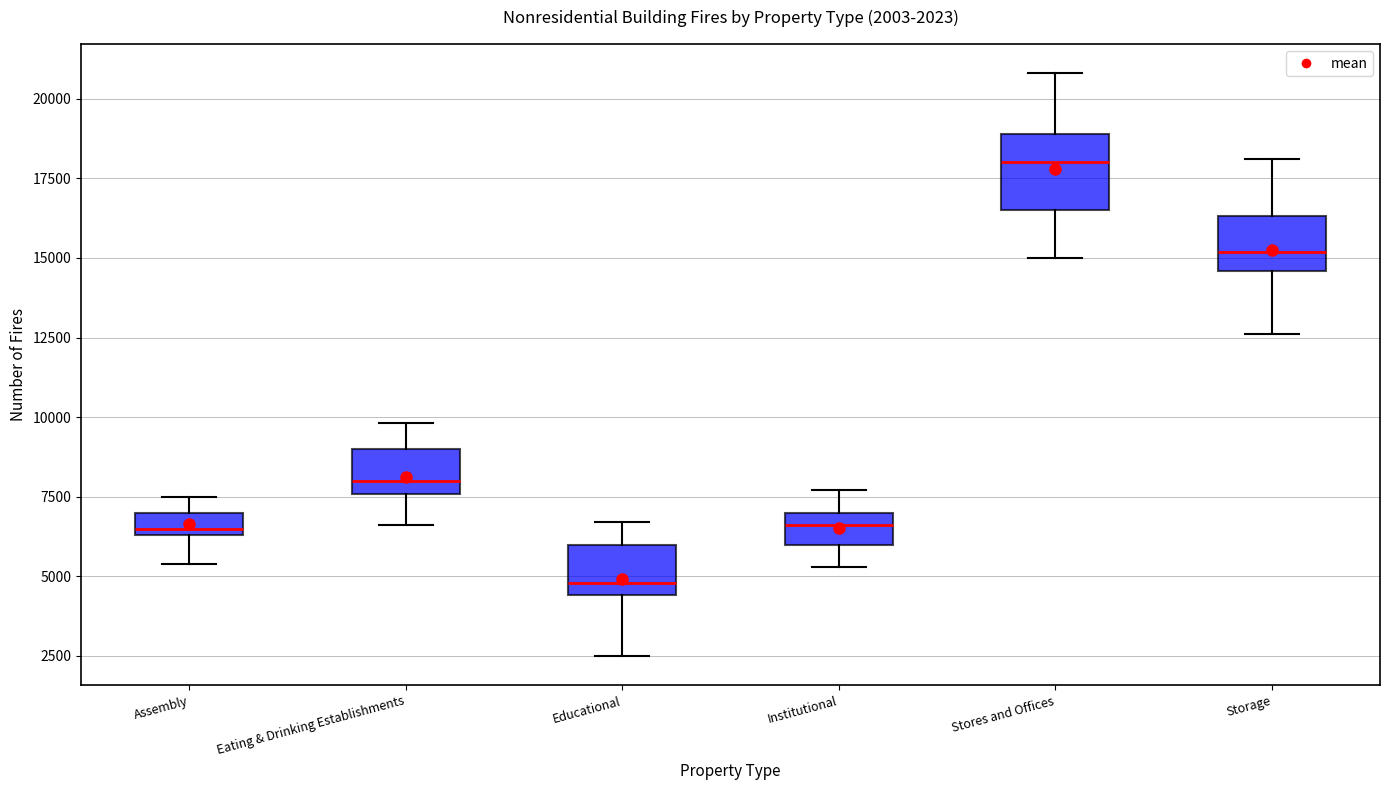

Which box is the tallest, from its lower edge to its upper edge?

Stores and Offices